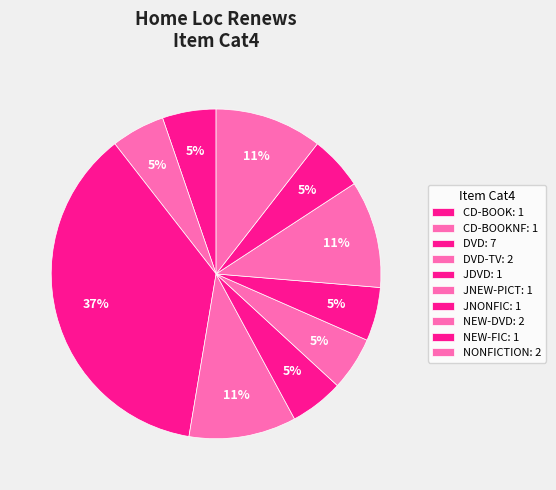

Count the number of slices in the pie.

10